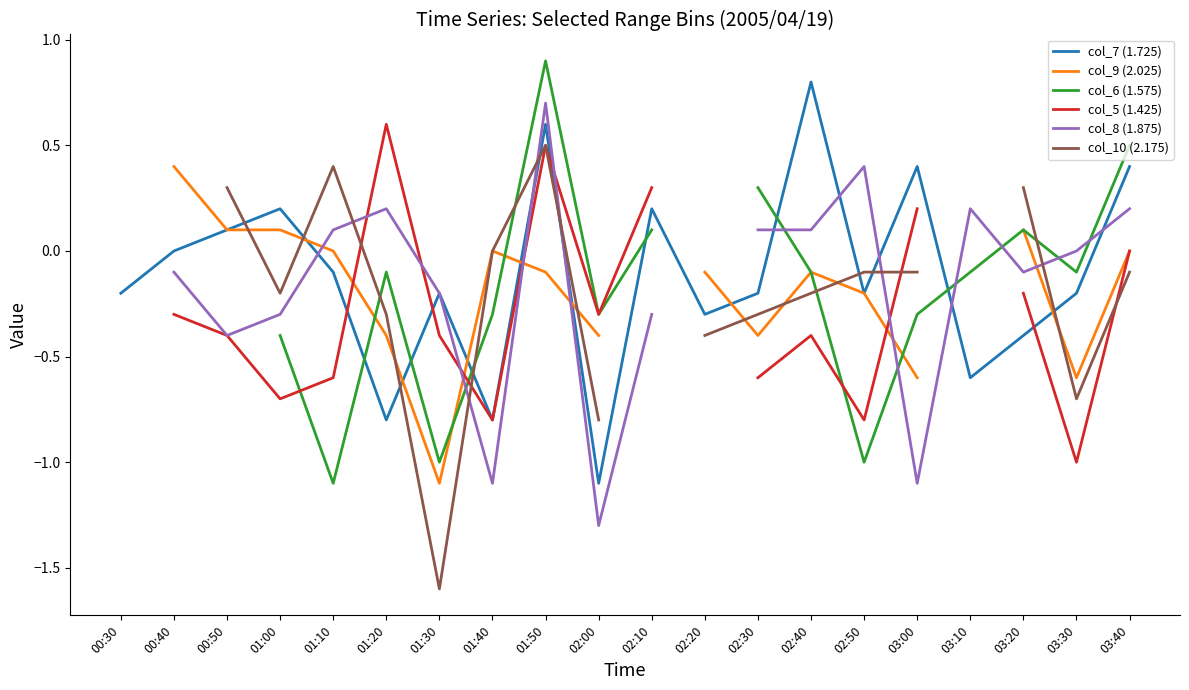

Which has a higher value, 03:30 or 02:50?

03:30